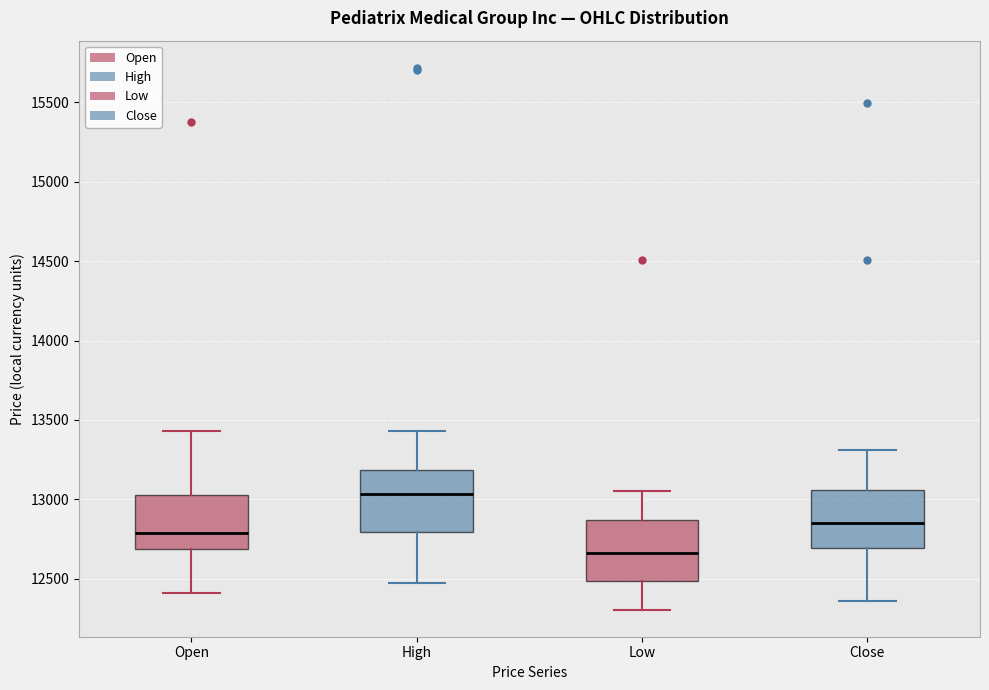

Where does the upper whisker of the box for High end on the y-axis? The values are not printed on the chart, so give them approximately, as read against the axis.

13450